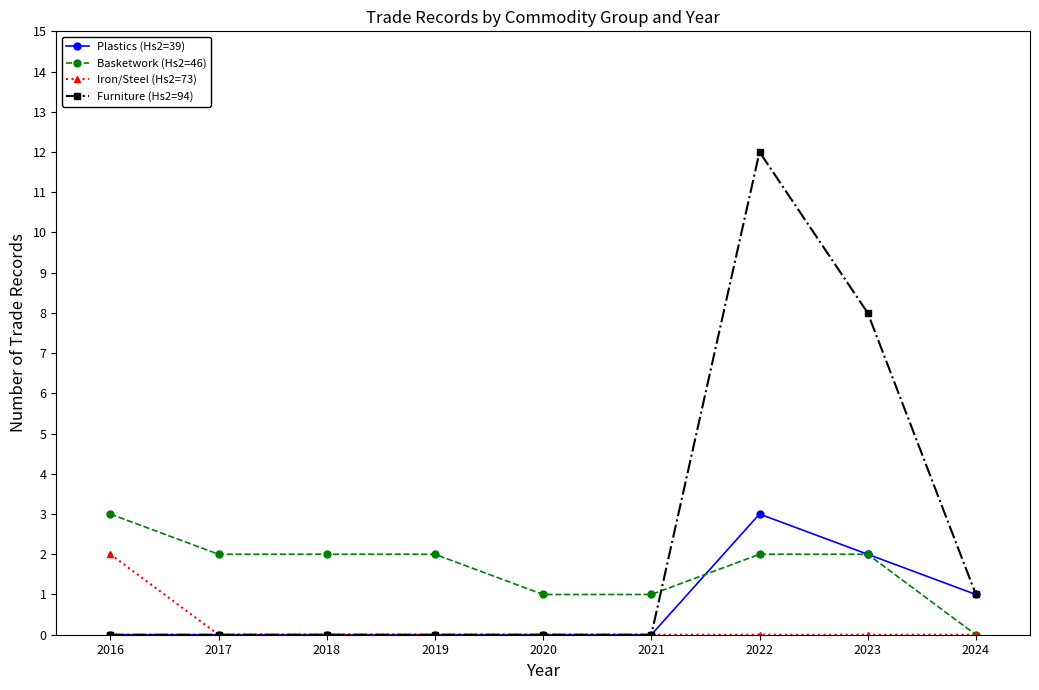

What is the difference between the second highest and second lowest values in the Basketwork (Hs2=46) series?

1